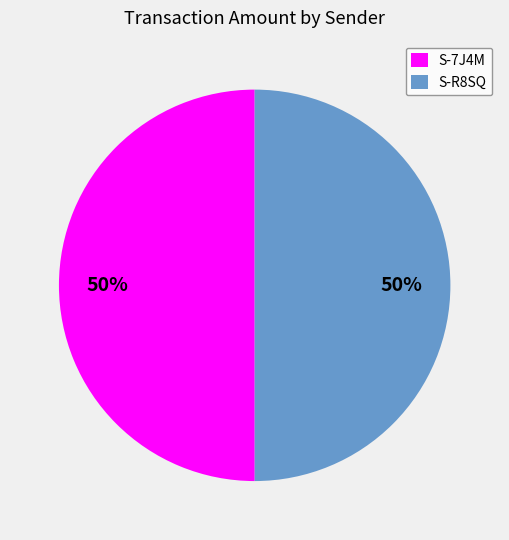

Combined, do S-7J4M and S-R8SQ account for over 50%?

Yes